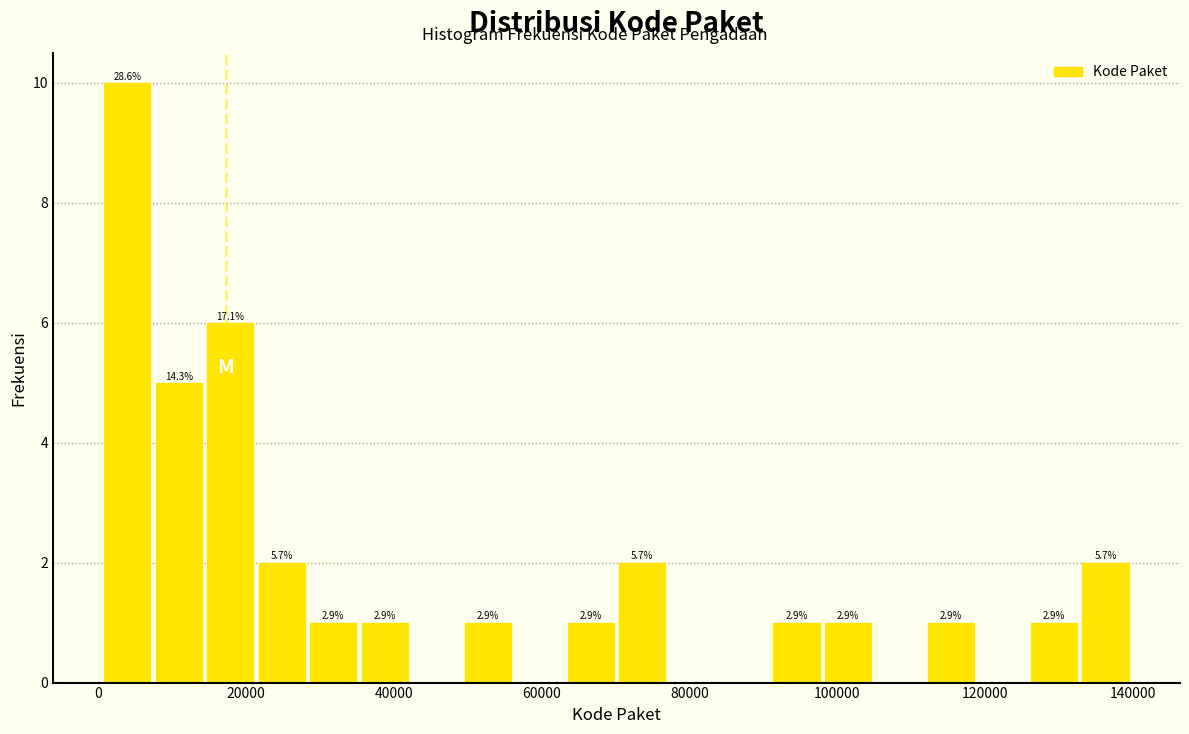

Around what value on the x-axis is the tallest bar? Give the approximate position of its centre, as read against the axis.

4000